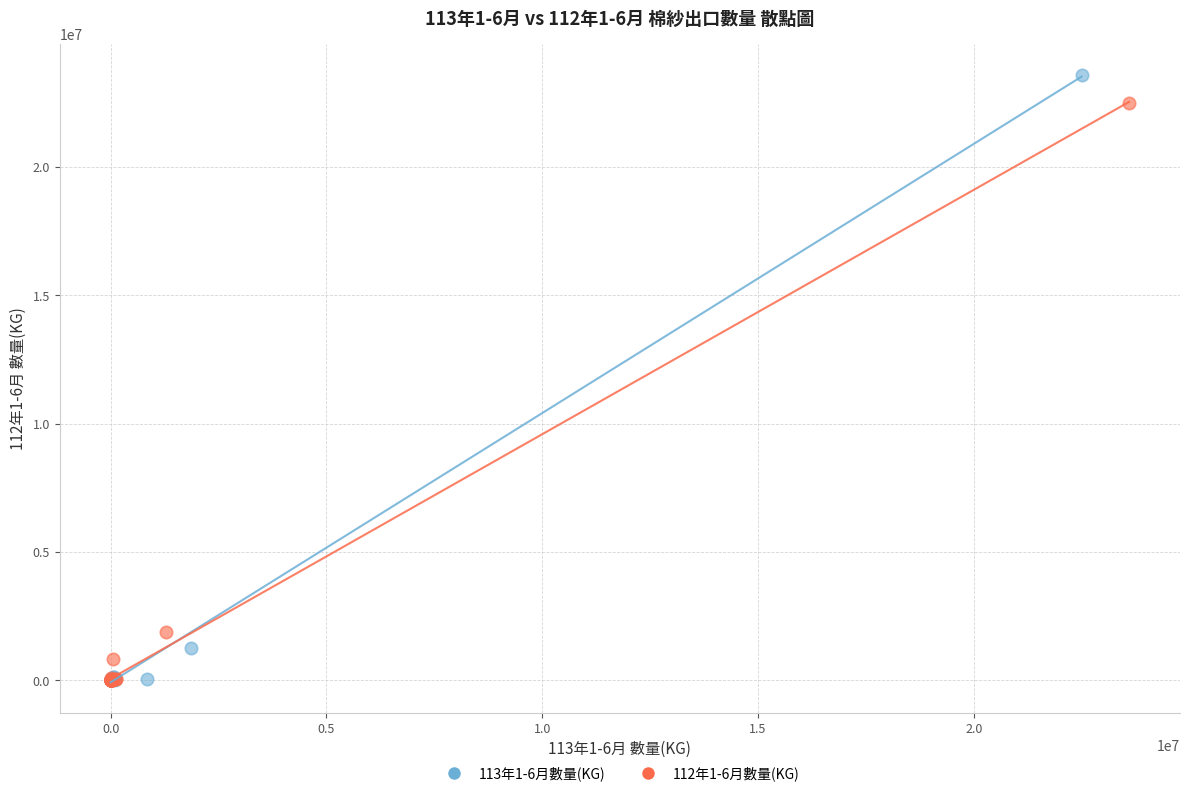

Which series has the widest spread of Y values?

113年1-6月數量(KG)